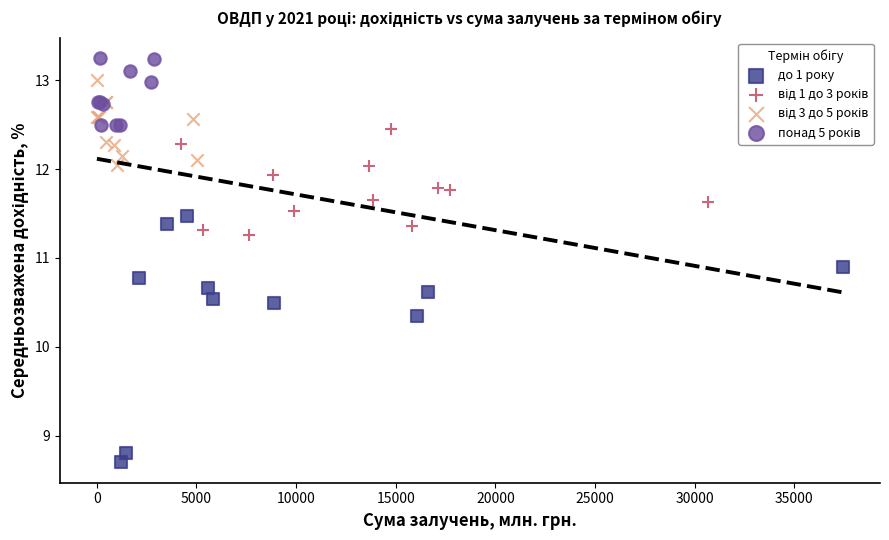

Which series reaches the minimum Y coordinate?

до 1 року